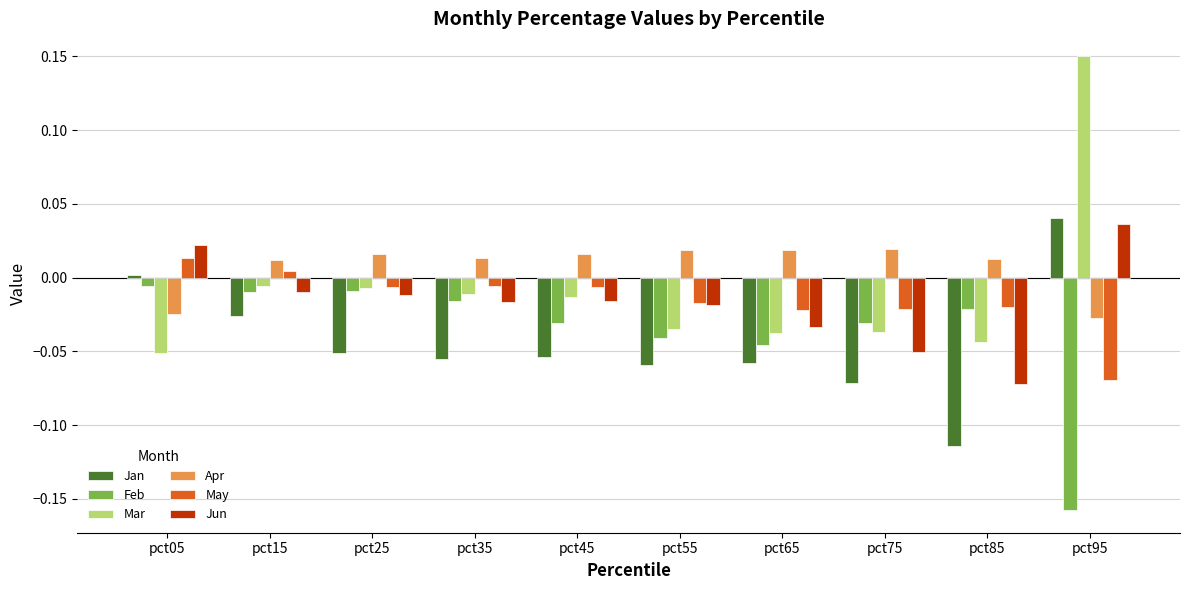

Which category has the highest value in the Mar series?

pct95